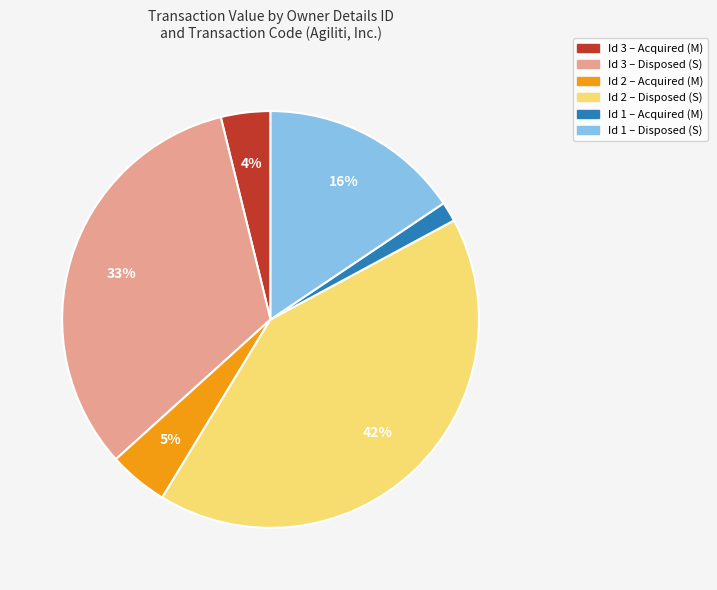

To the nearest percent, what is the average slice percentage?

17%